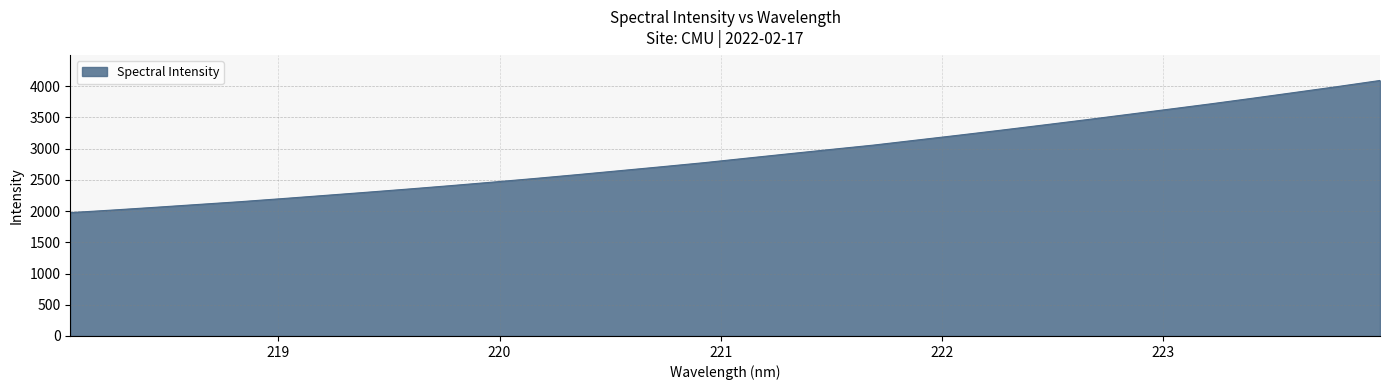

What is the difference between the maximum and minimum values?

2115.6